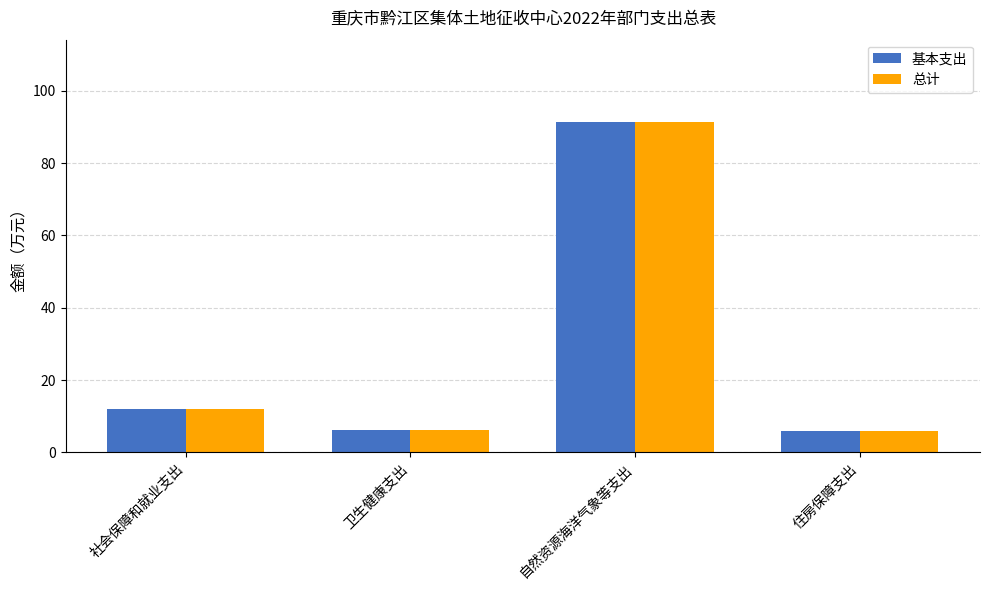

What is the sum of the 总计 values at 住房保障支出 and 卫生健康支出?

12.1